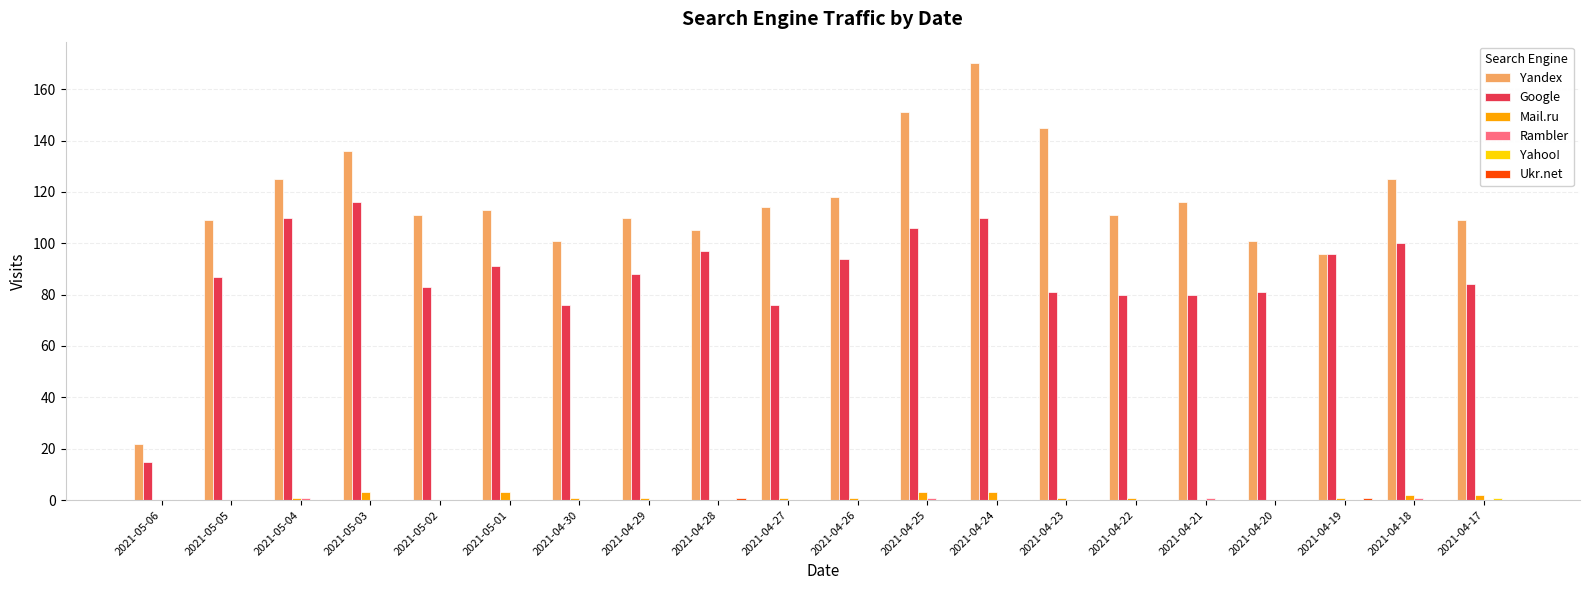

True or false: Google has a value of 161 at 2021-04-19.

False